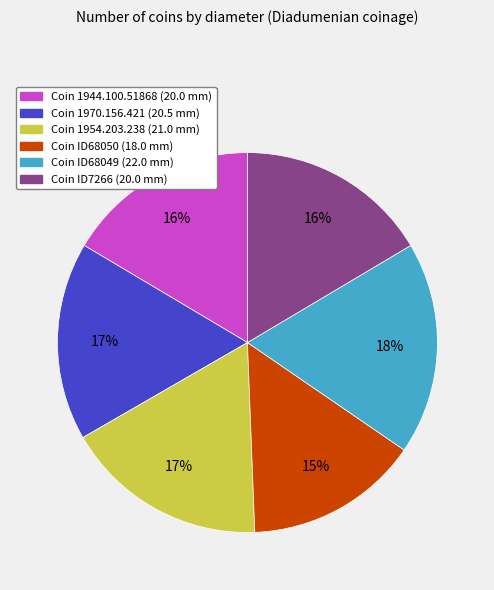

To the nearest percent, what is the difference between the largest and smallest slice percentages?

3%